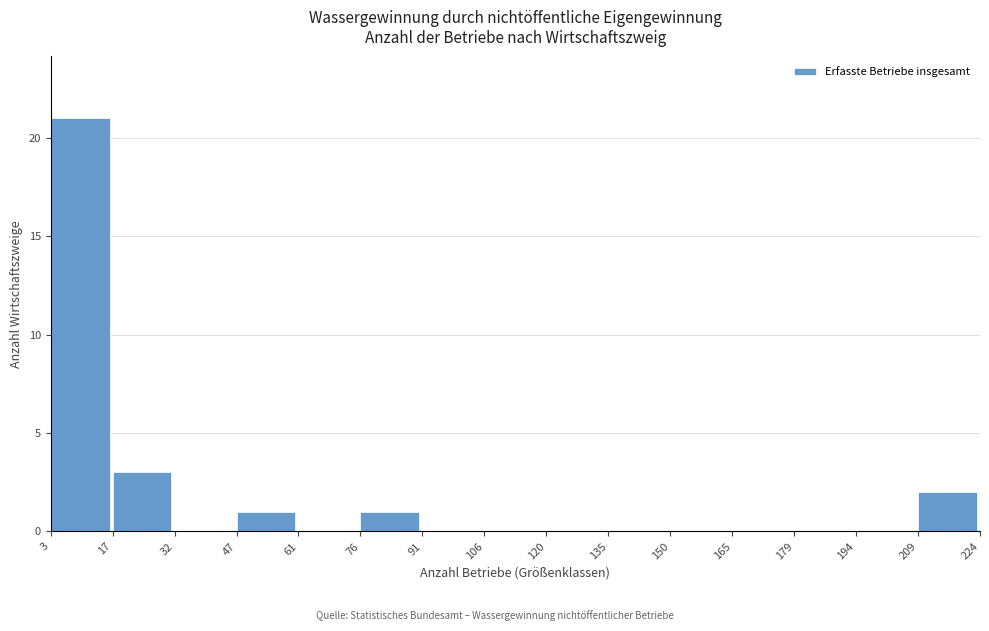

Reading left to right, transcribe this chart: for each bar, give the range it covers on the x-axis and its height. The values are not printed on the chart, so give them approximately, as read against the axis.

3 to 17: 21
17 to 32: 3
32 to 47: 0
47 to 61: 1
61 to 76: 0
76 to 91: 1
91 to 106: 0
106 to 120: 0
120 to 135: 0
135 to 150: 0
150 to 165: 0
165 to 179: 0
179 to 194: 0
194 to 209: 0
209 to 224: 2